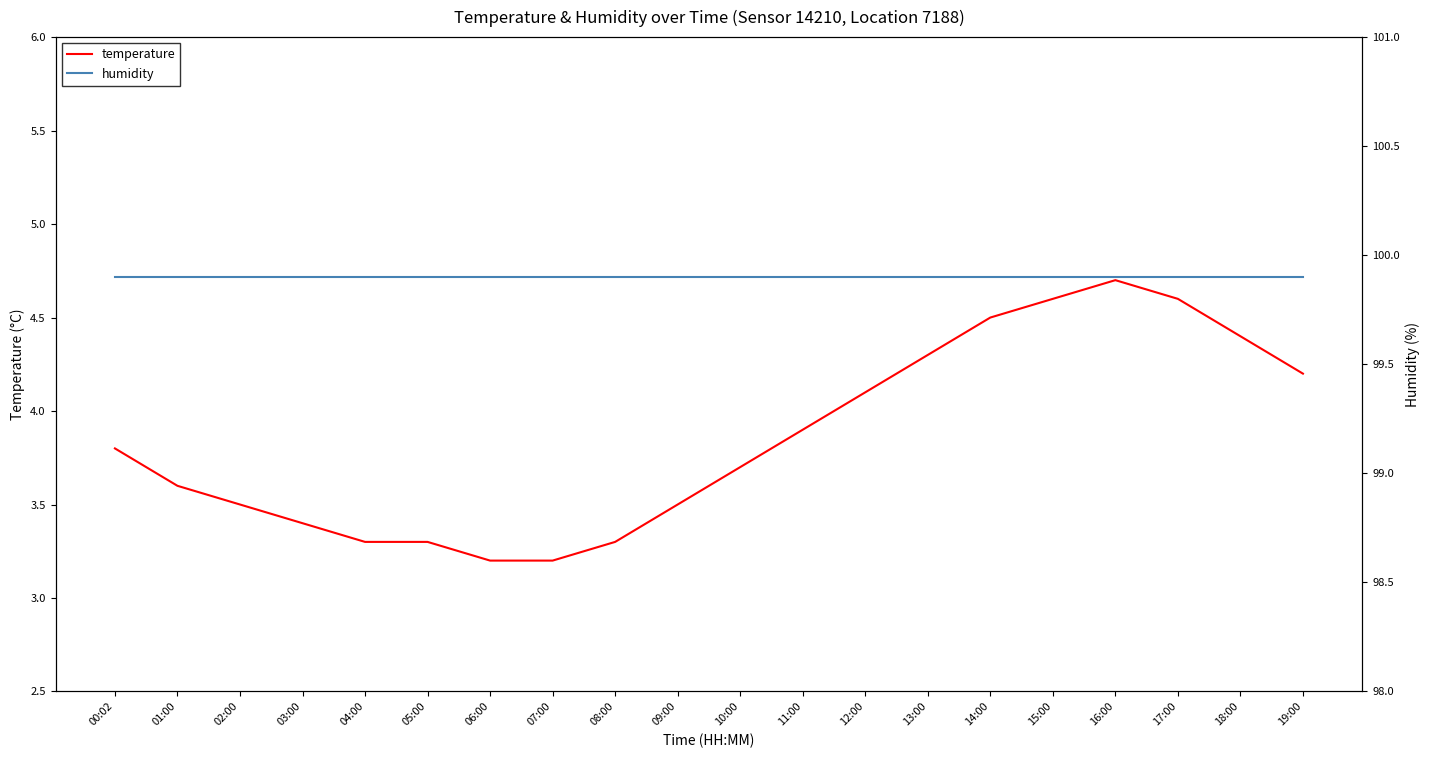

What is the spread (max minus min) of values at 01:00?

96.3